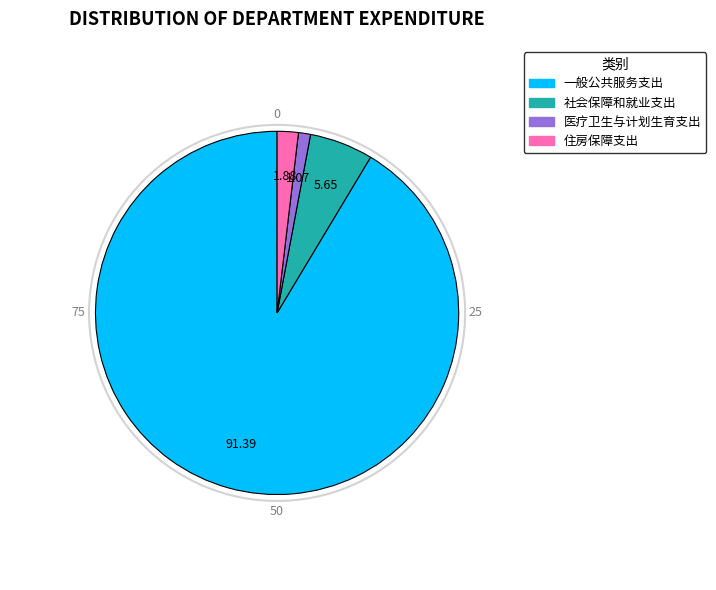

True or false: 医疗卫生与计划生育支出 accounts for 1% of the total.

True